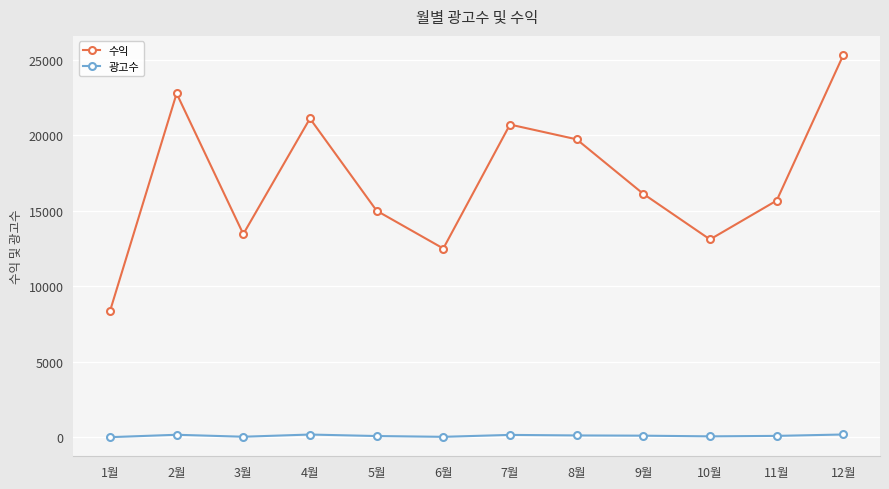

What are all the series names shown in the legend?

수익, 광고수